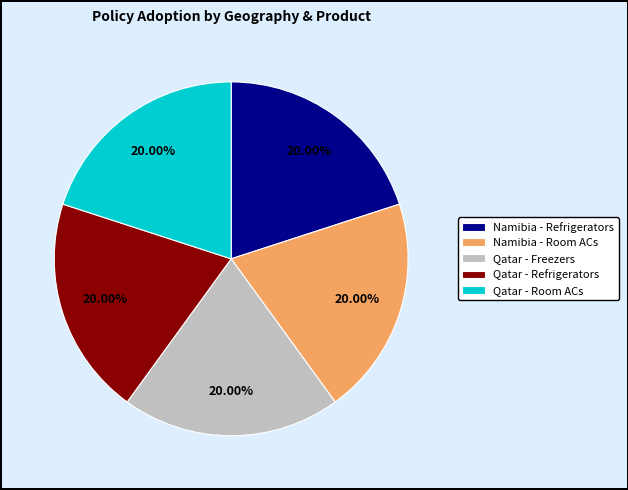

Do Qatar - Room ACs and Qatar - Freezers together represent more than half of the pie?

No